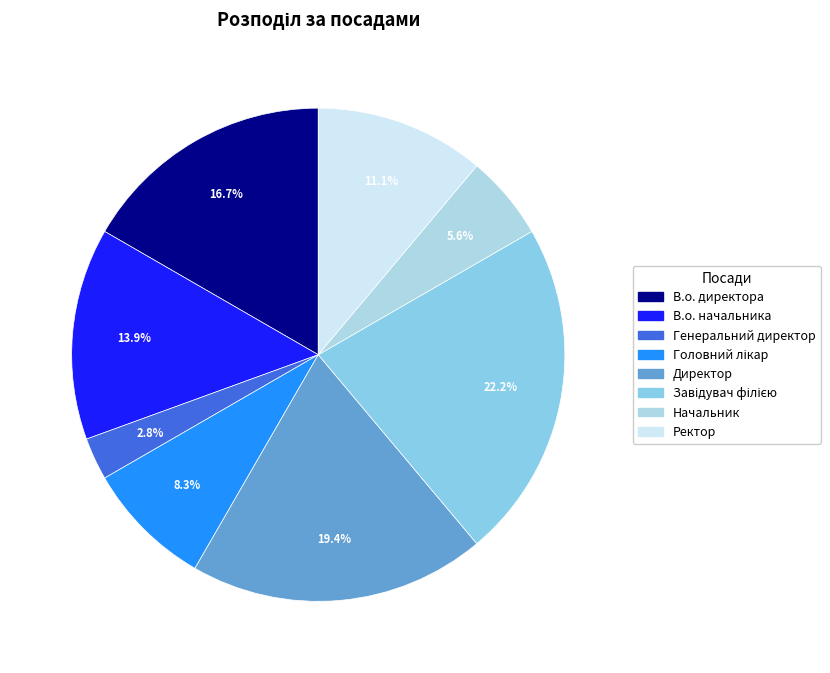

To the nearest percent, what is the difference between the largest and smallest slice percentages?

19%